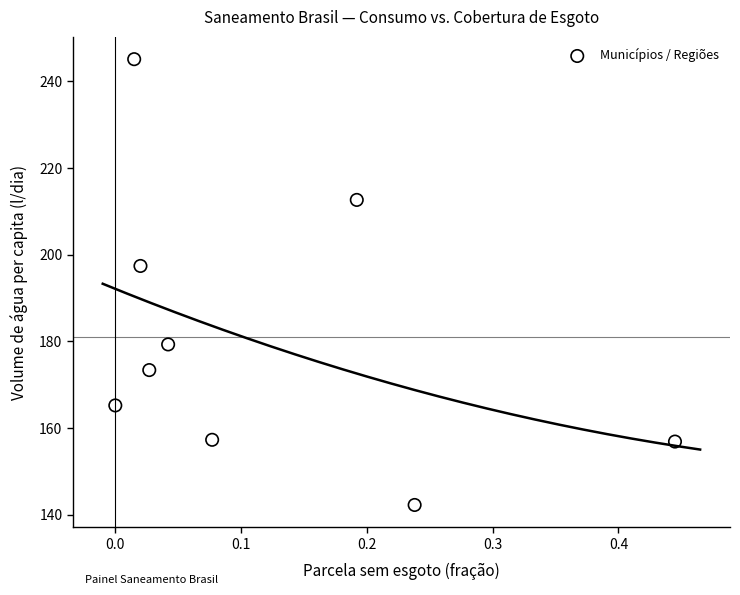

What is the range of X values (max minus min)?

0.4